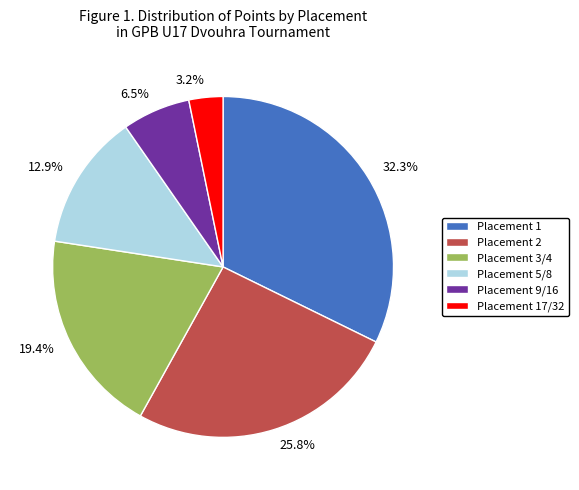

Is there a majority slice in this chart?

No